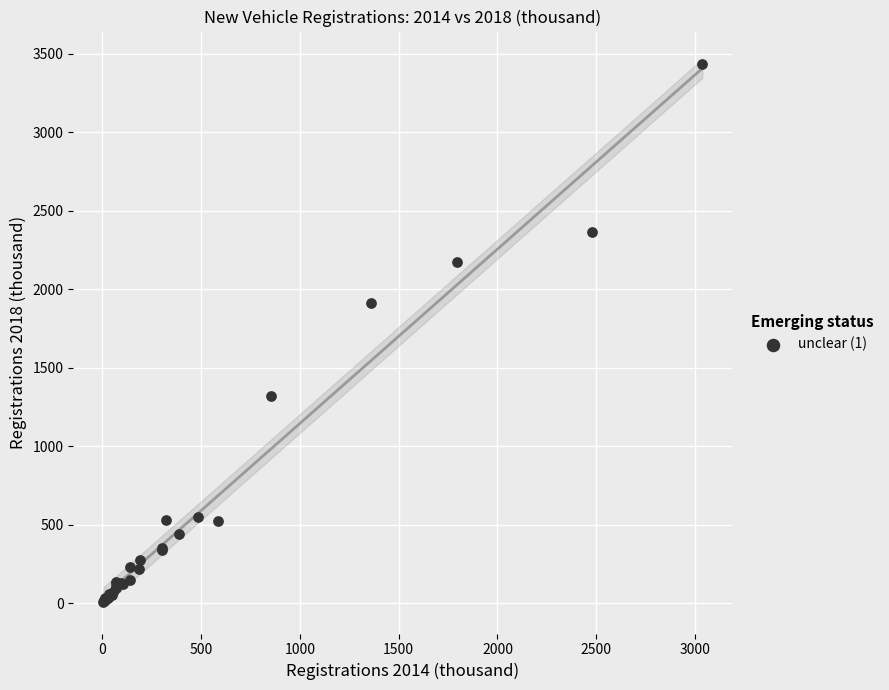

What Y value in the scatter plot is closest to 1721?

1910.7